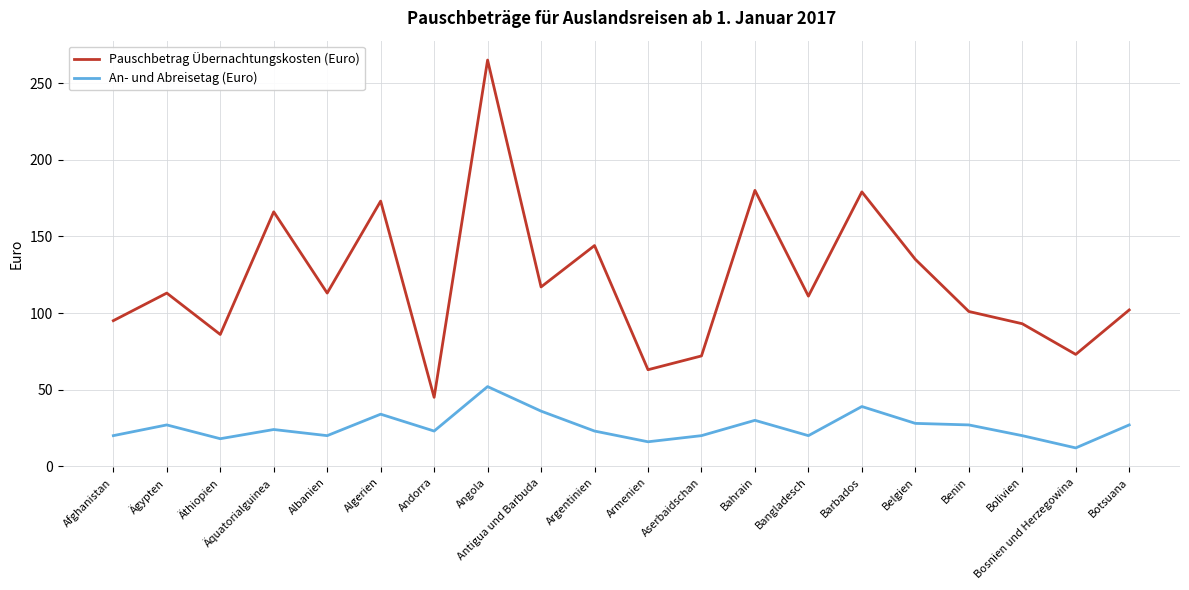

At which category does Pauschbetrag Übernachtungskosten (Euro) reach its first local peak?

Ägypten